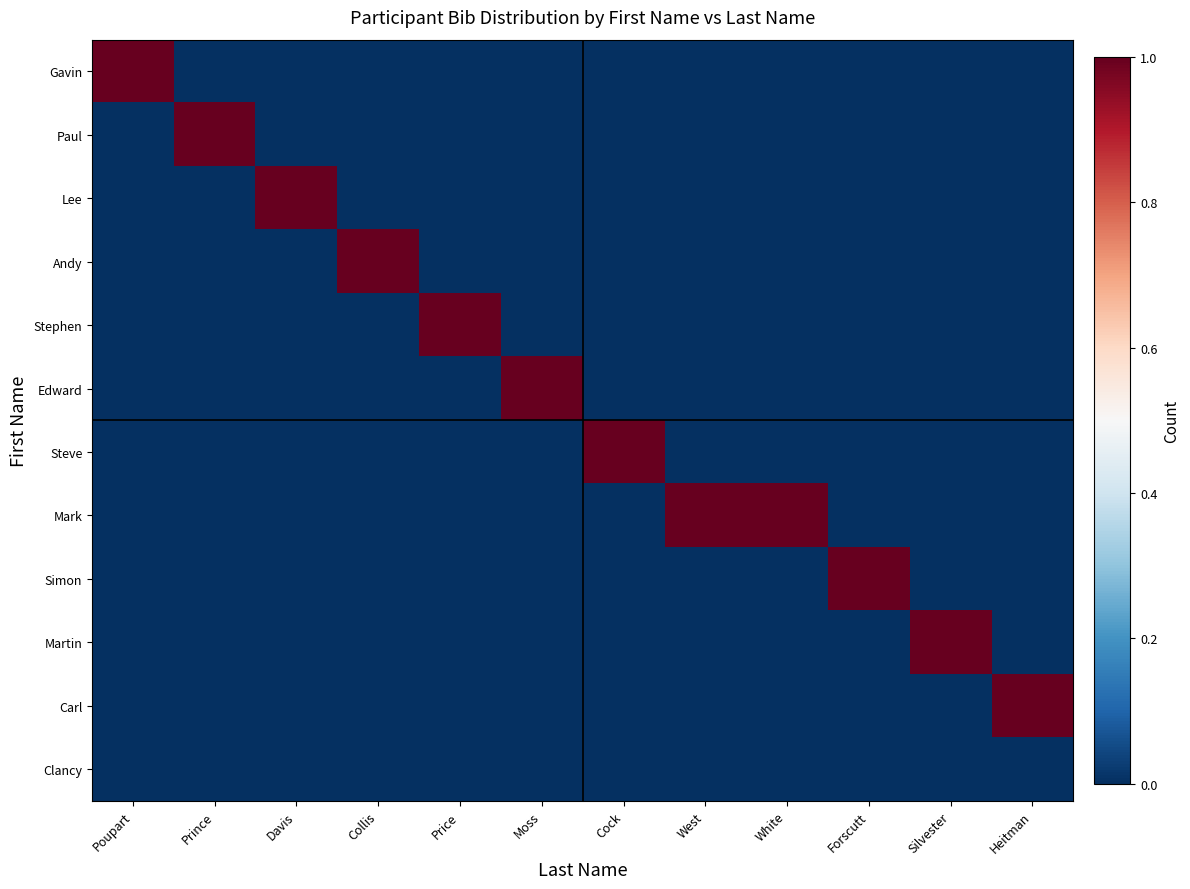

What is the maximum value shown in the chart?

2